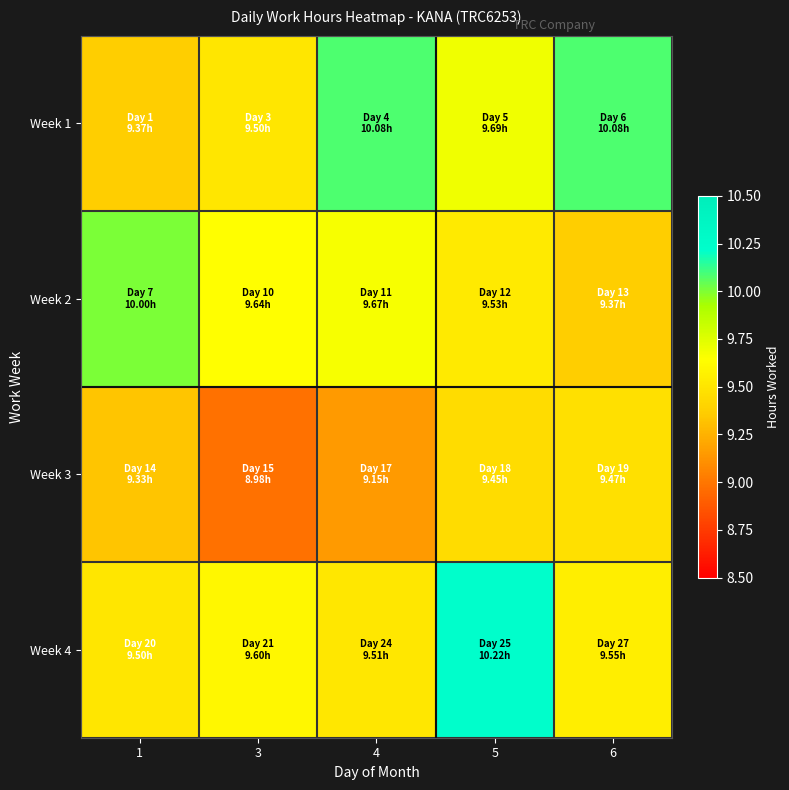

What is the difference between the highest and lowest values at 6?

0.7